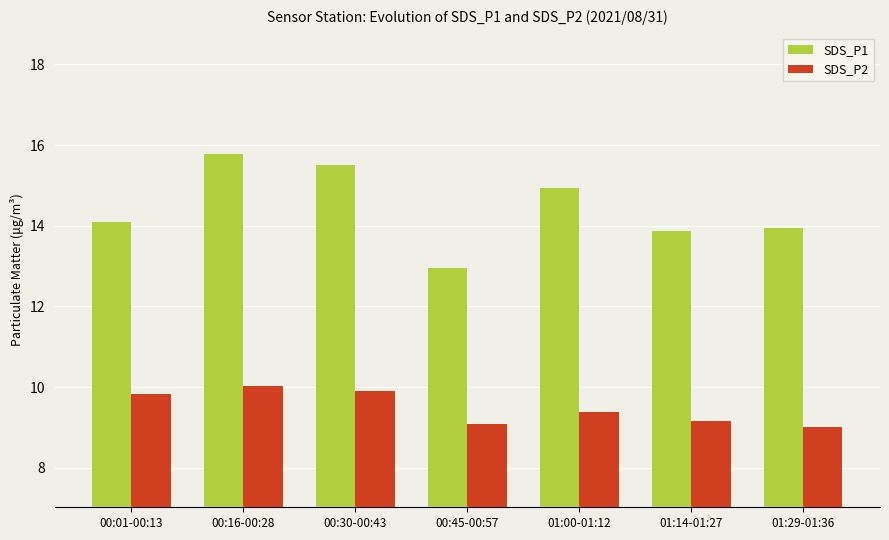

Which category has the highest value in the SDS_P1 series?

00:16-00:28